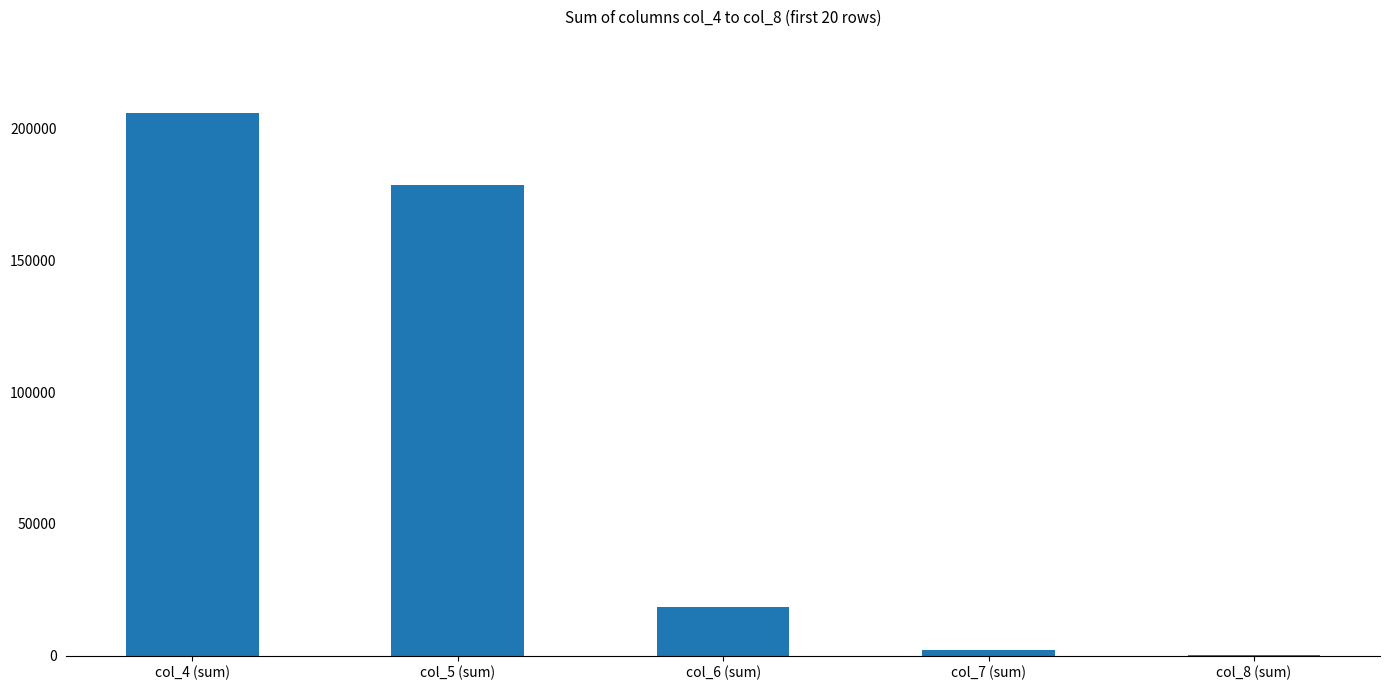

At which label is the value closest to 103185?

col_5 (sum)